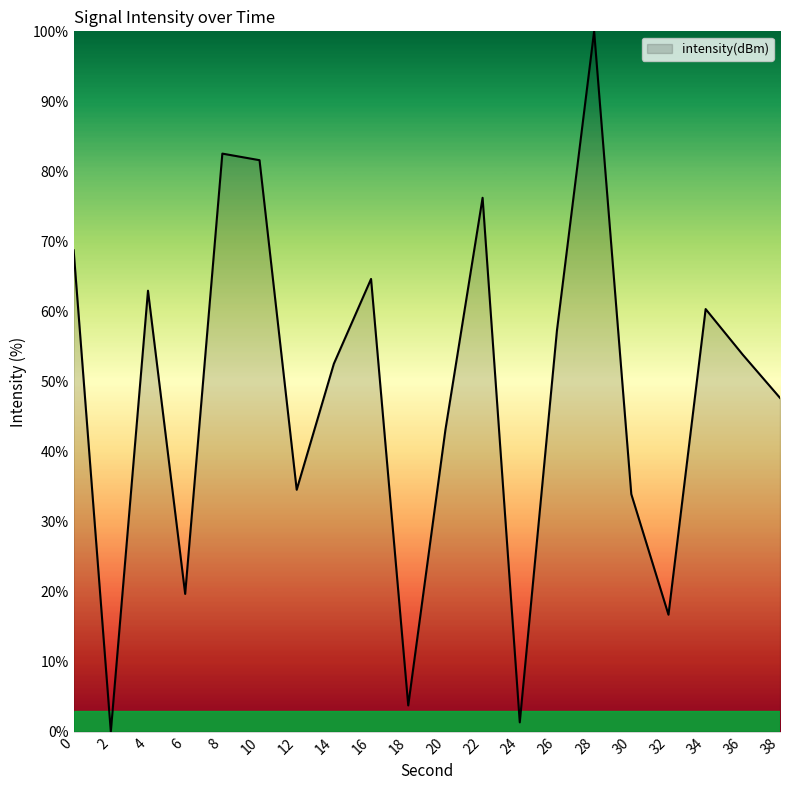

What is the change in value from 2 to 6?

+19.7